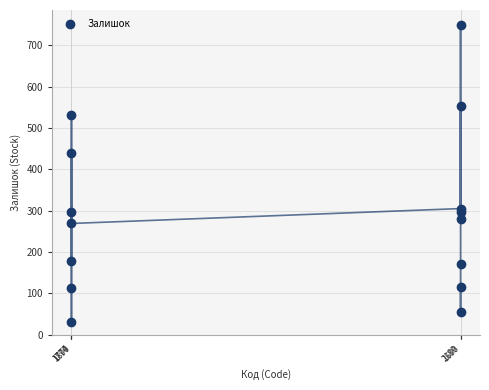

What is the range of X values (max minus min)?

19750439